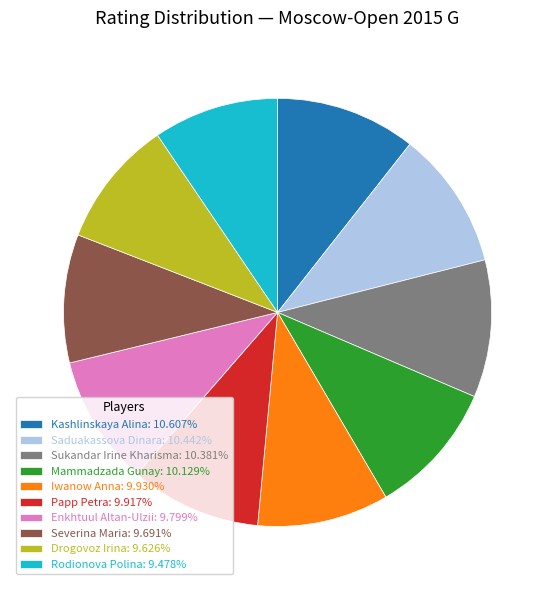

How many segments does this pie chart have?

10